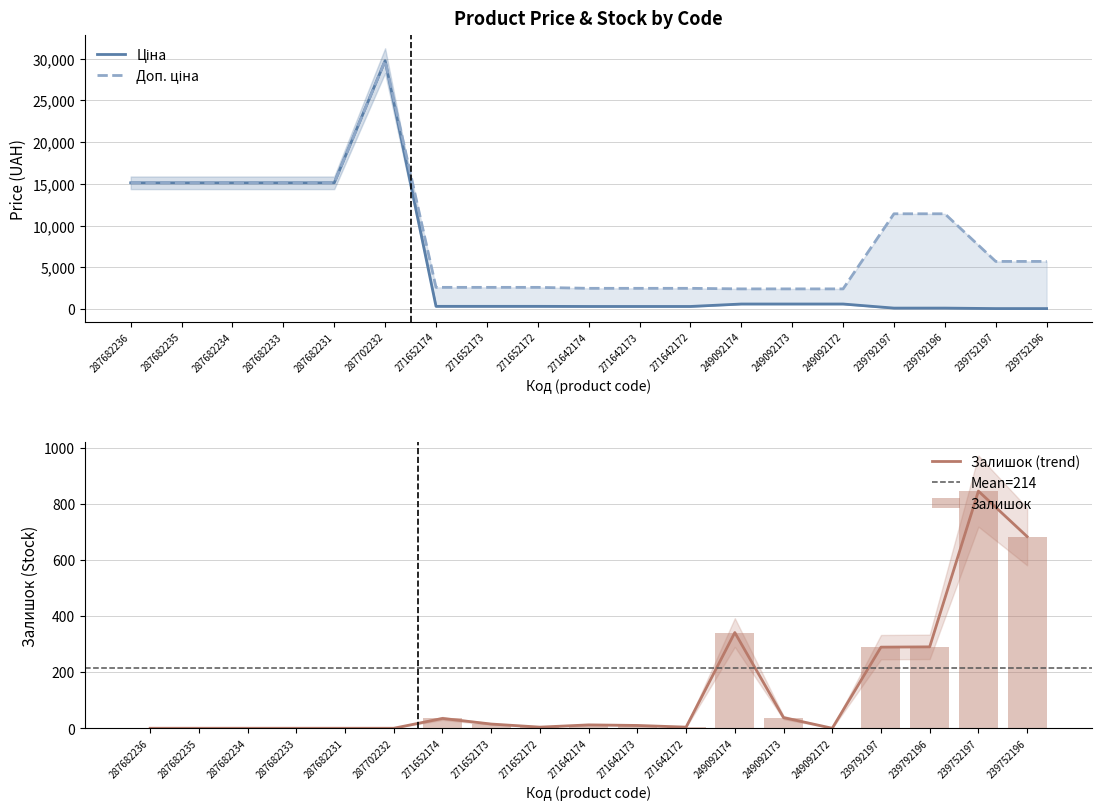

Which series has the largest range (max minus min)?

Ціна